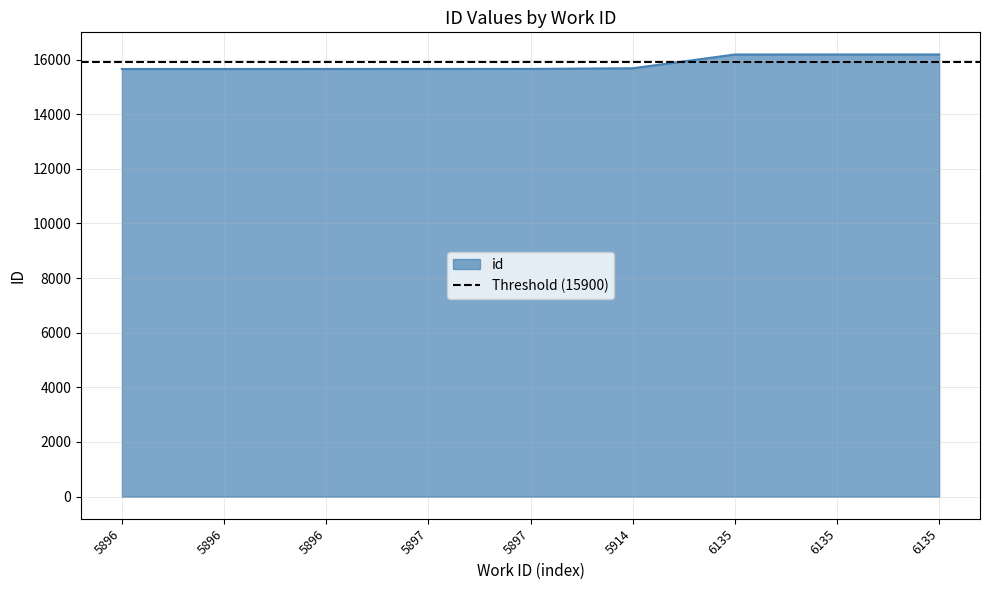

List the labels in order of value, smallest first.

5896, 5896, 5896, 5897, 5897, 5914, 6135, 6135, 6135